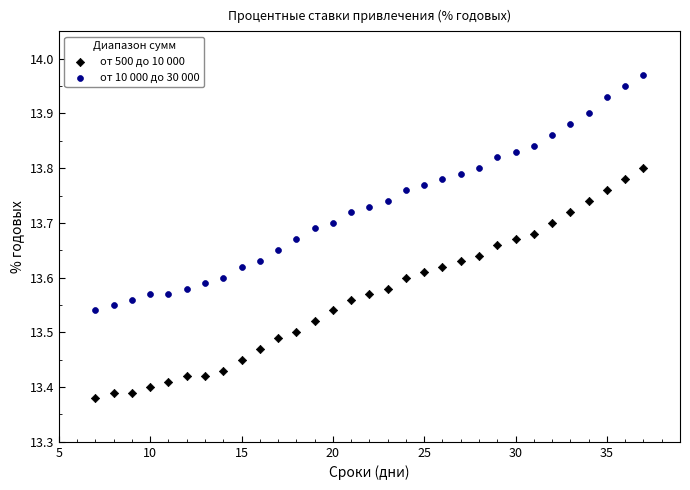

Across all data points, what is the range of X values (max minus min)?

30.0